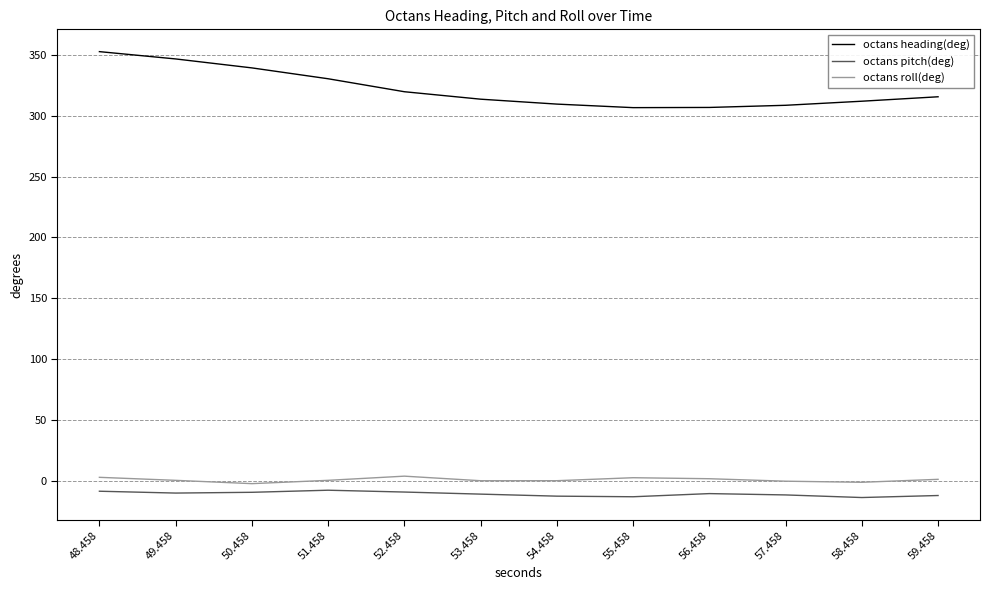

The octans pitch(deg) series shows -9.5 at 50.458. True or false?

True